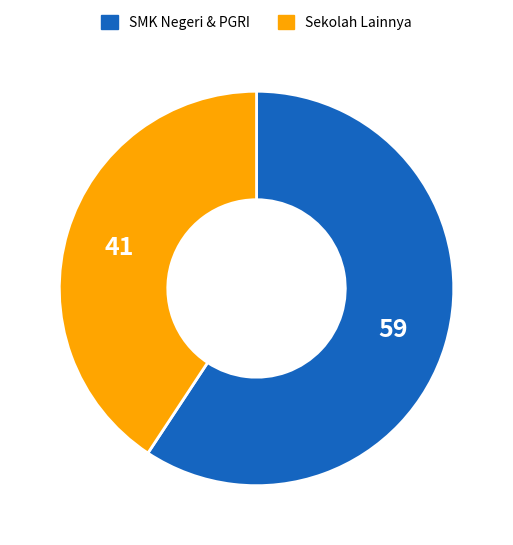

Does any single category account for the majority?

Yes